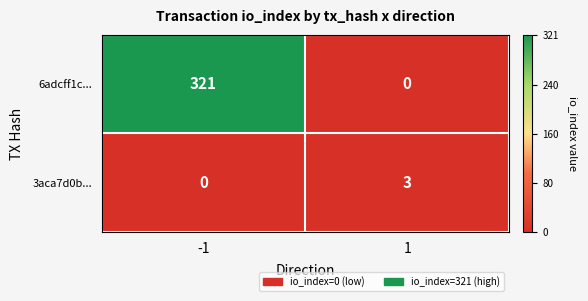

At which category is the sum across all series the highest?

-1